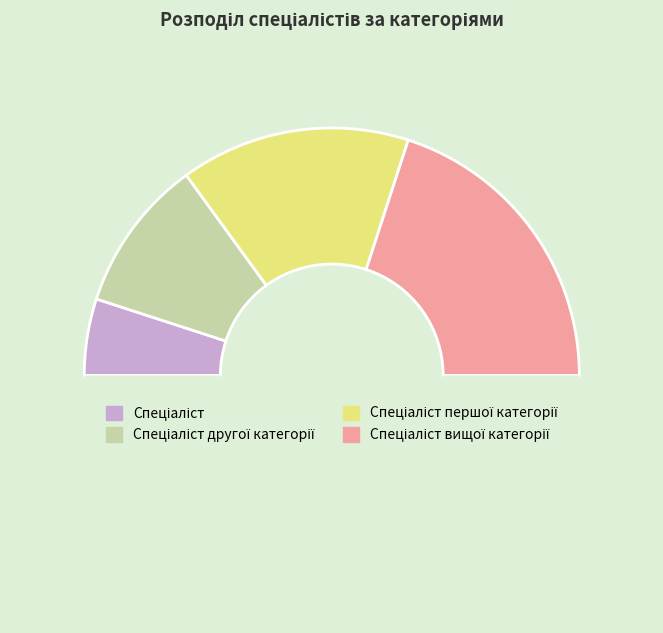

Which category has the biggest portion of the pie?

Спеціаліст вищої категорії